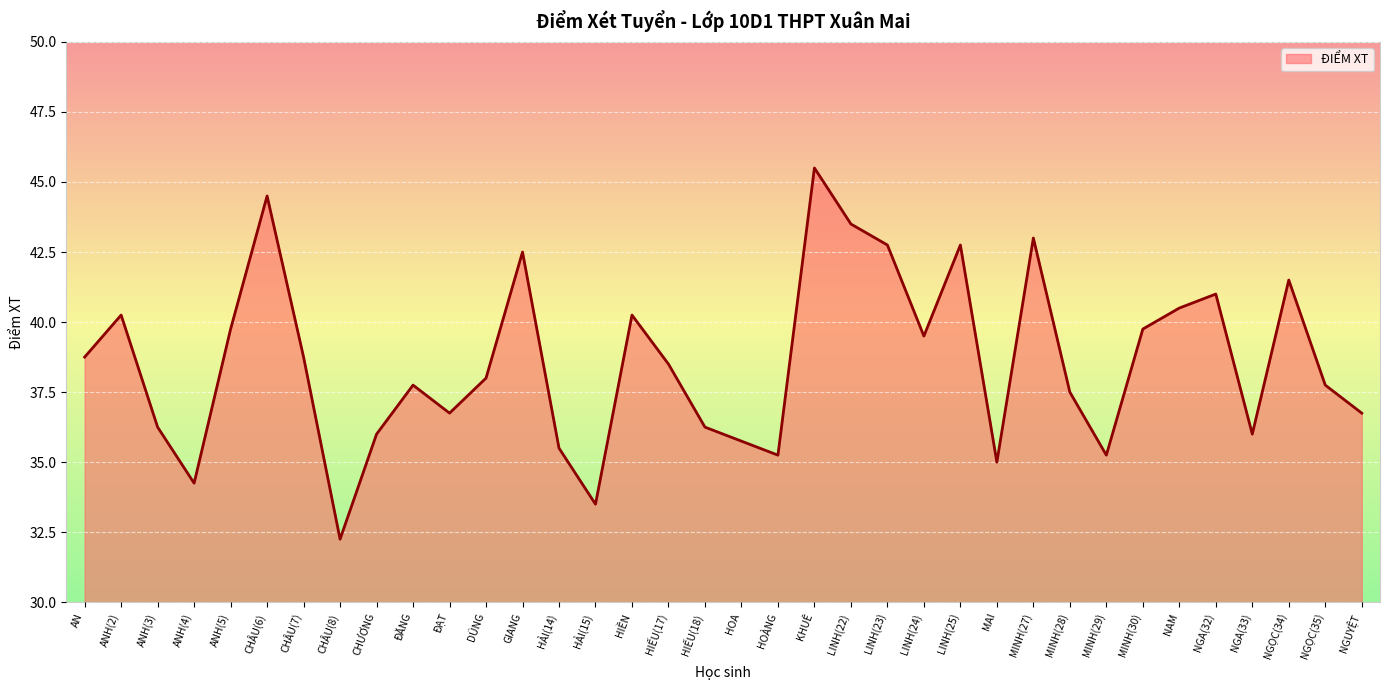

How many series are shown in this chart?

1